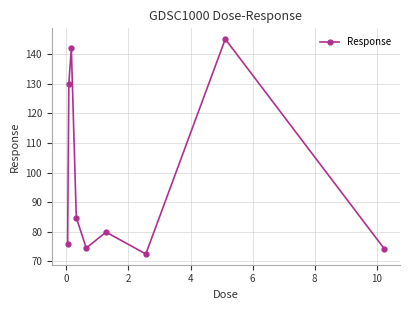

What is the difference between the maximum and minimum values?

72.6